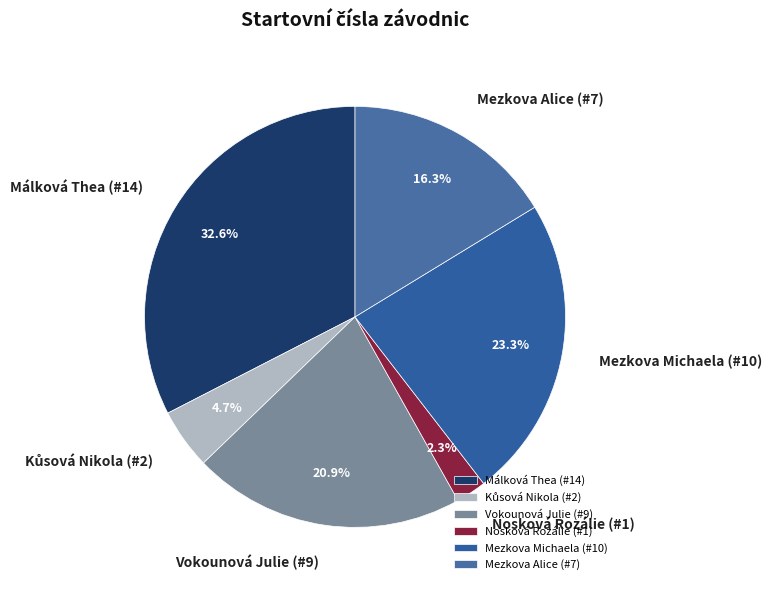

What is the largest slice in the pie chart?

Málková Thea (#14)